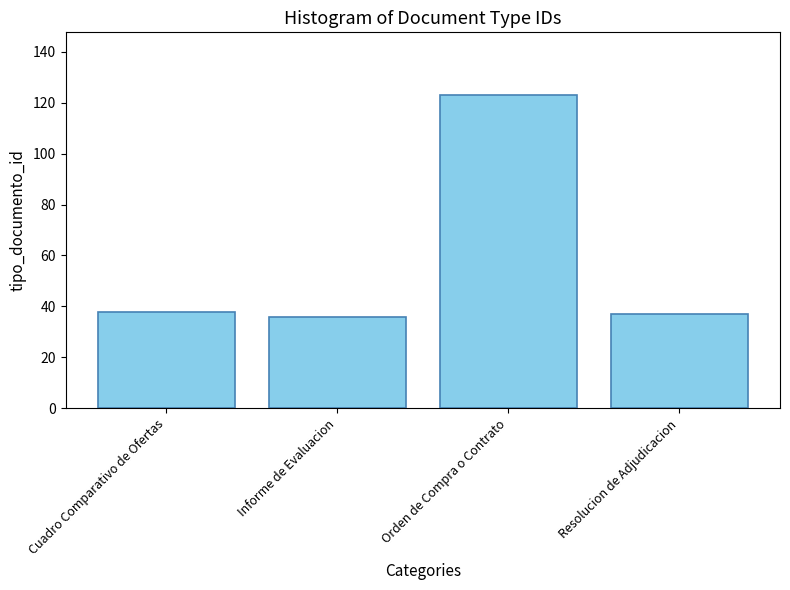

What position from the right is Informe de Evaluacion?

3